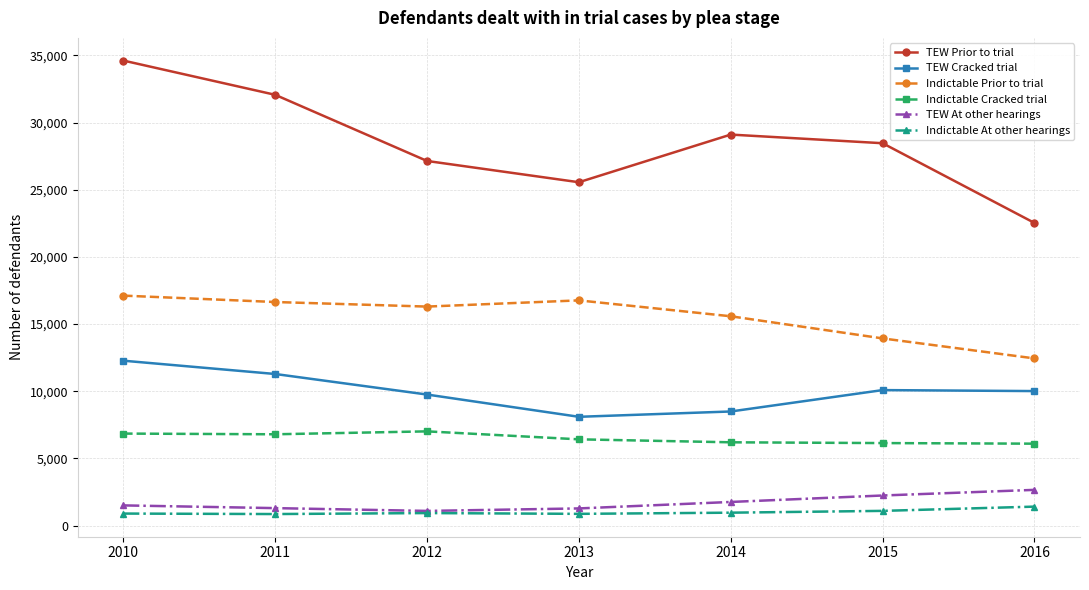

At which category is the sum across all series the highest?

2010